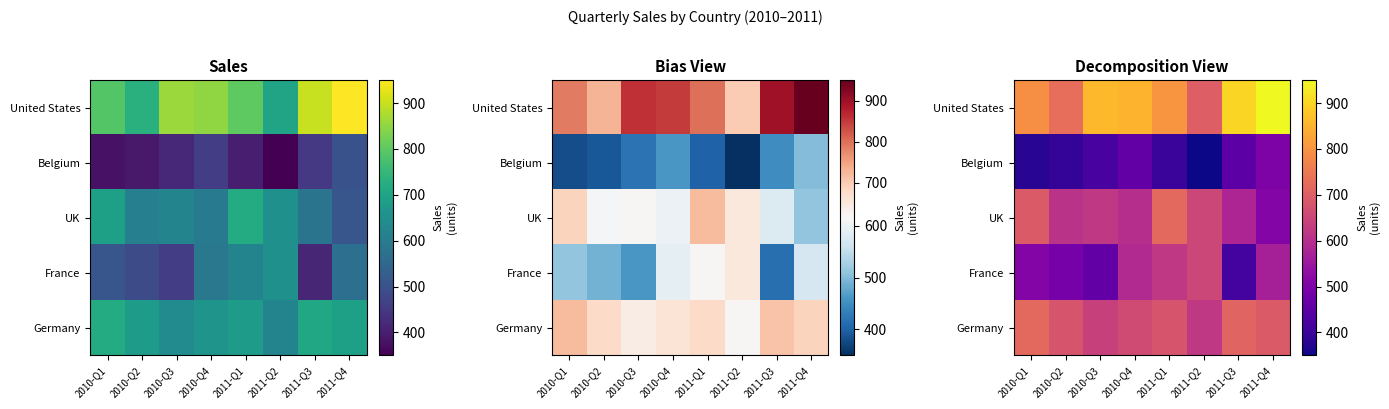

Between 2010-Q1 and 2011-Q3, which is larger?

2011-Q3